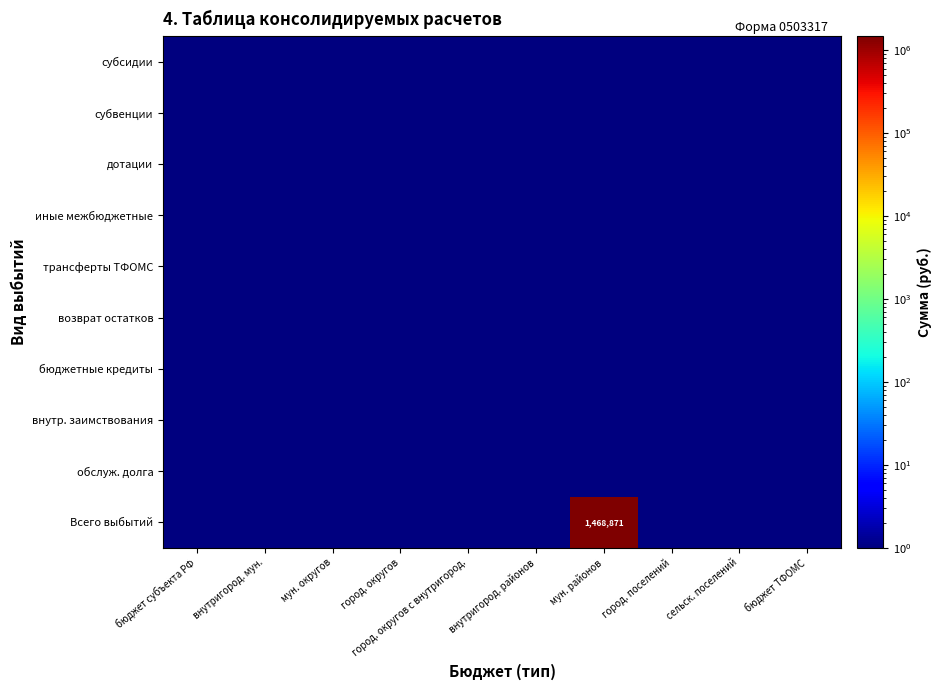

Is it true that субвенции equals 0.1 at бюджет субъекта РФ?

True